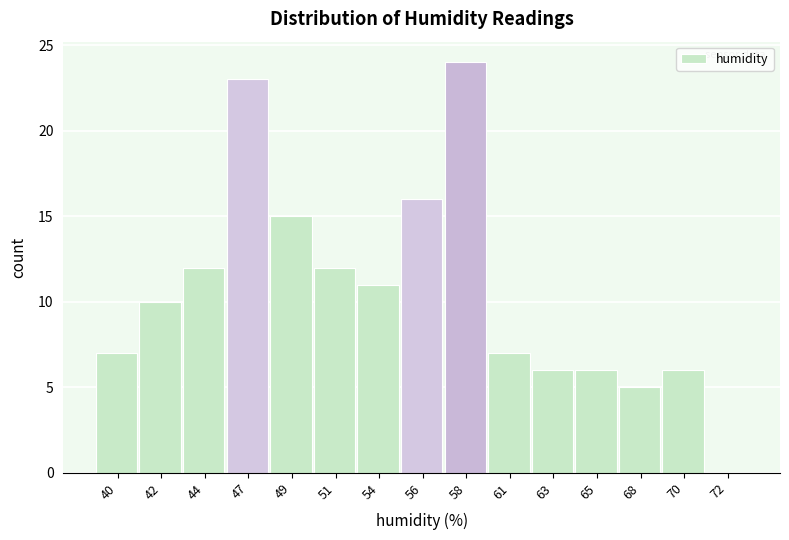

Reading right to left, transcribe all the data shown in this chart.

72=0	70=6	68=5	65=6	63=6	61=7	58=24	56=16	54=11	51=12	49=15	47=23	44=12	42=10	40=7